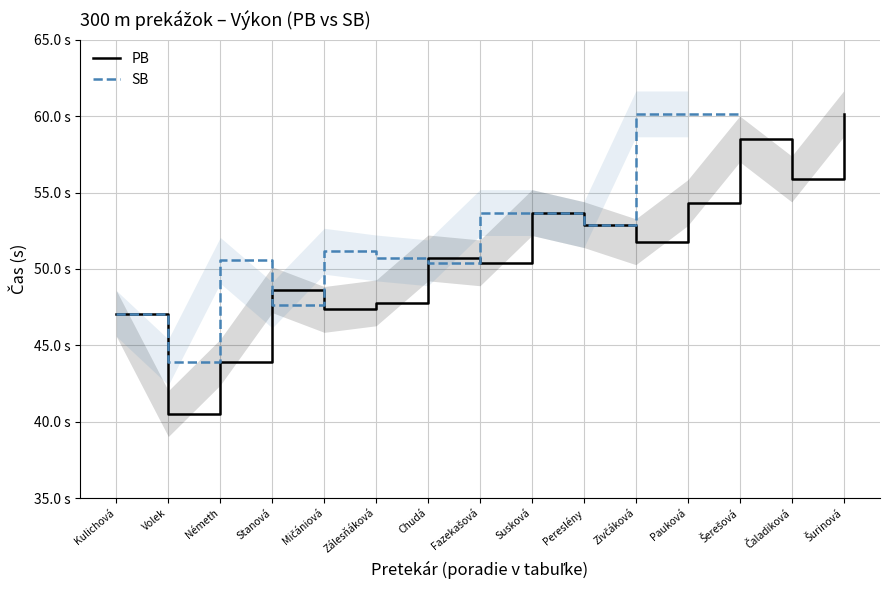

At how many categories does at least one series exceed 44?

14